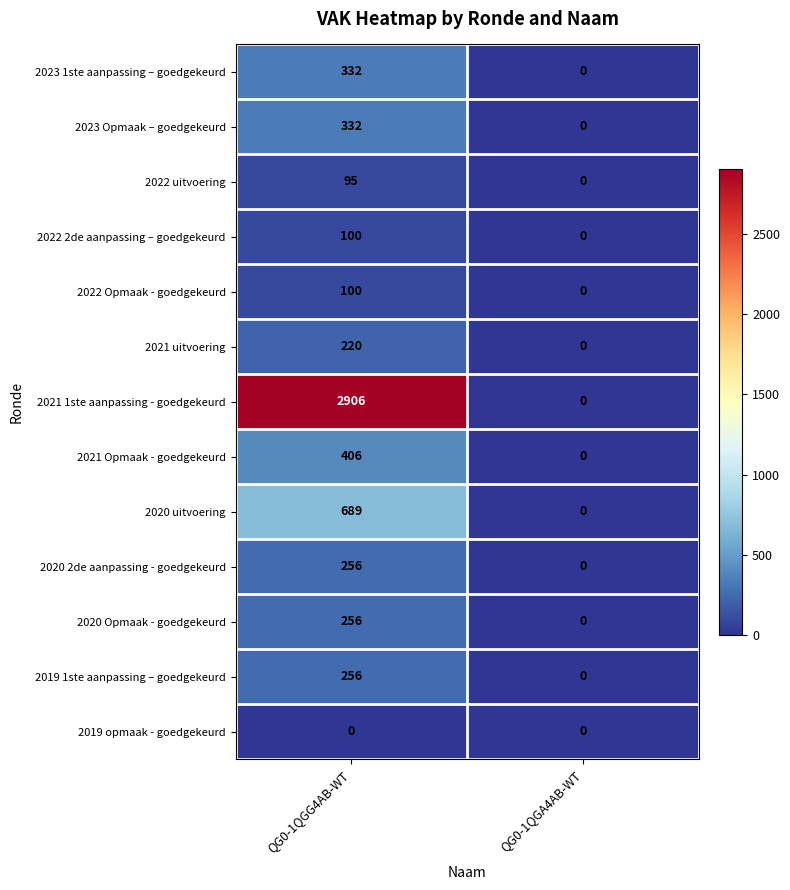

Reading right to left, extract all data points from this chart.

2023 1ste aanpassing – goedgekeurd: QG0-1QGA4AB-WT=0	QG0-1QGG4AB-WT=332
2023 Opmaak – goedgekeurd: QG0-1QGA4AB-WT=0	QG0-1QGG4AB-WT=332
2022 uitvoering: QG0-1QGA4AB-WT=0	QG0-1QGG4AB-WT=95
2022 2de aanpassing – goedgekeurd: QG0-1QGA4AB-WT=0	QG0-1QGG4AB-WT=100
2022 Opmaak - goedgekeurd: QG0-1QGA4AB-WT=0	QG0-1QGG4AB-WT=100
2021 uitvoering: QG0-1QGA4AB-WT=0	QG0-1QGG4AB-WT=220
2021 1ste aanpassing - goedgekeurd: QG0-1QGA4AB-WT=0	QG0-1QGG4AB-WT=2906
2021 Opmaak - goedgekeurd: QG0-1QGA4AB-WT=0	QG0-1QGG4AB-WT=406
2020 uitvoering: QG0-1QGA4AB-WT=0	QG0-1QGG4AB-WT=689
2020 2de aanpassing - goedgekeurd: QG0-1QGA4AB-WT=0	QG0-1QGG4AB-WT=256
2020 Opmaak - goedgekeurd: QG0-1QGA4AB-WT=0	QG0-1QGG4AB-WT=256
2019 1ste aanpassing – goedgekeurd: QG0-1QGA4AB-WT=0	QG0-1QGG4AB-WT=256
2019 opmaak - goedgekeurd: QG0-1QGA4AB-WT=0	QG0-1QGG4AB-WT=0